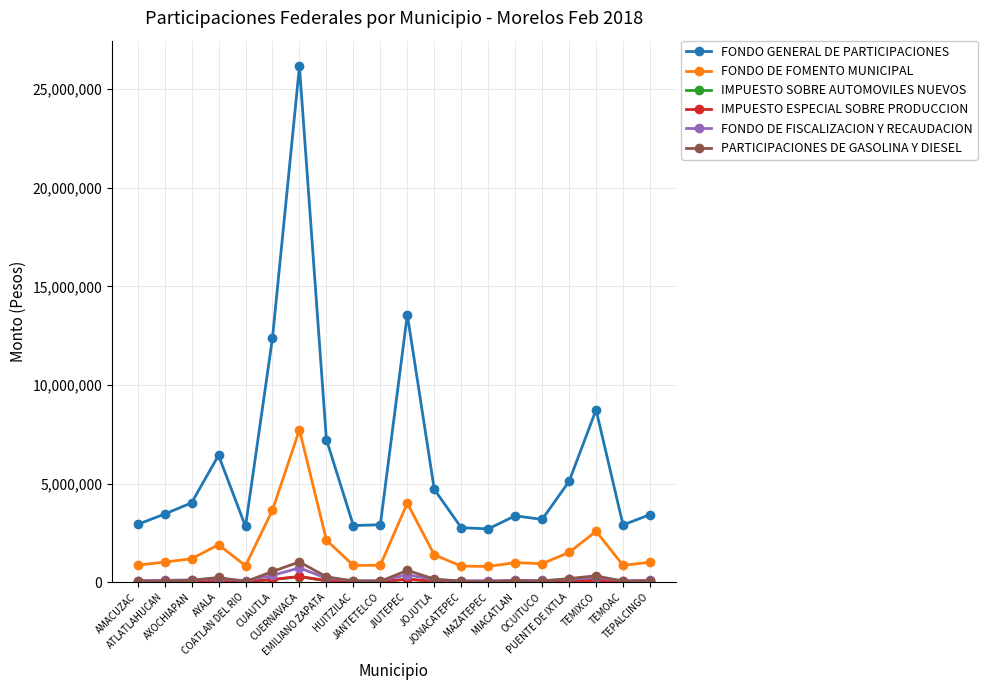

How many values in the IMPUESTO SOBRE AUTOMOVILES NUEVOS series are below 36844?

10